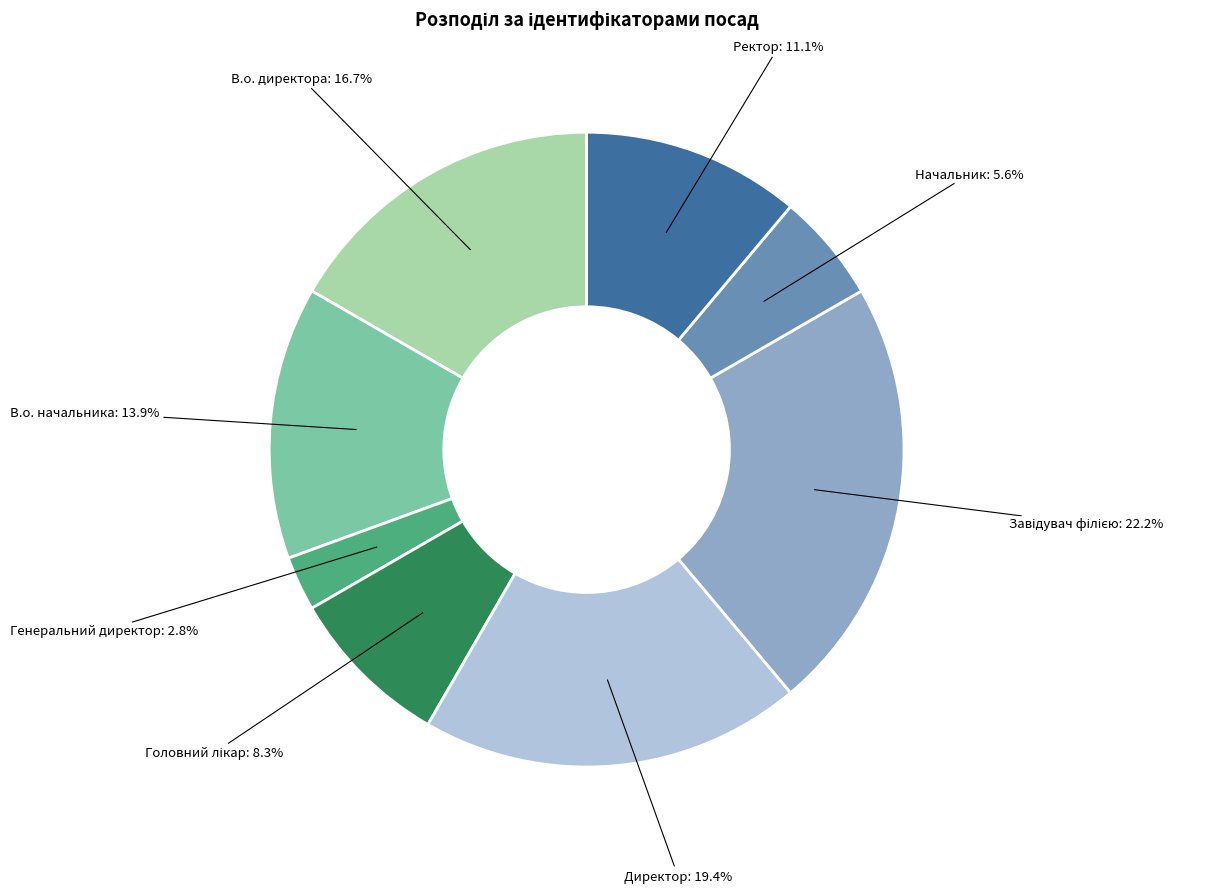

Does any single category account for the majority?

No